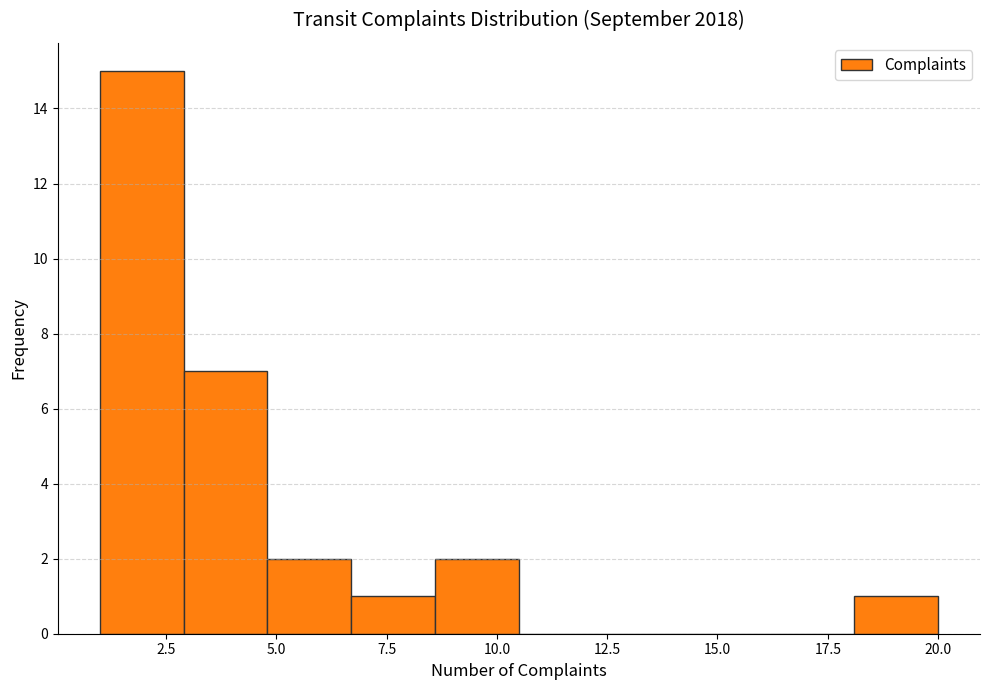

Around what value on the x-axis is the tallest bar? Give the approximate position of its centre, as read against the axis.

2.0